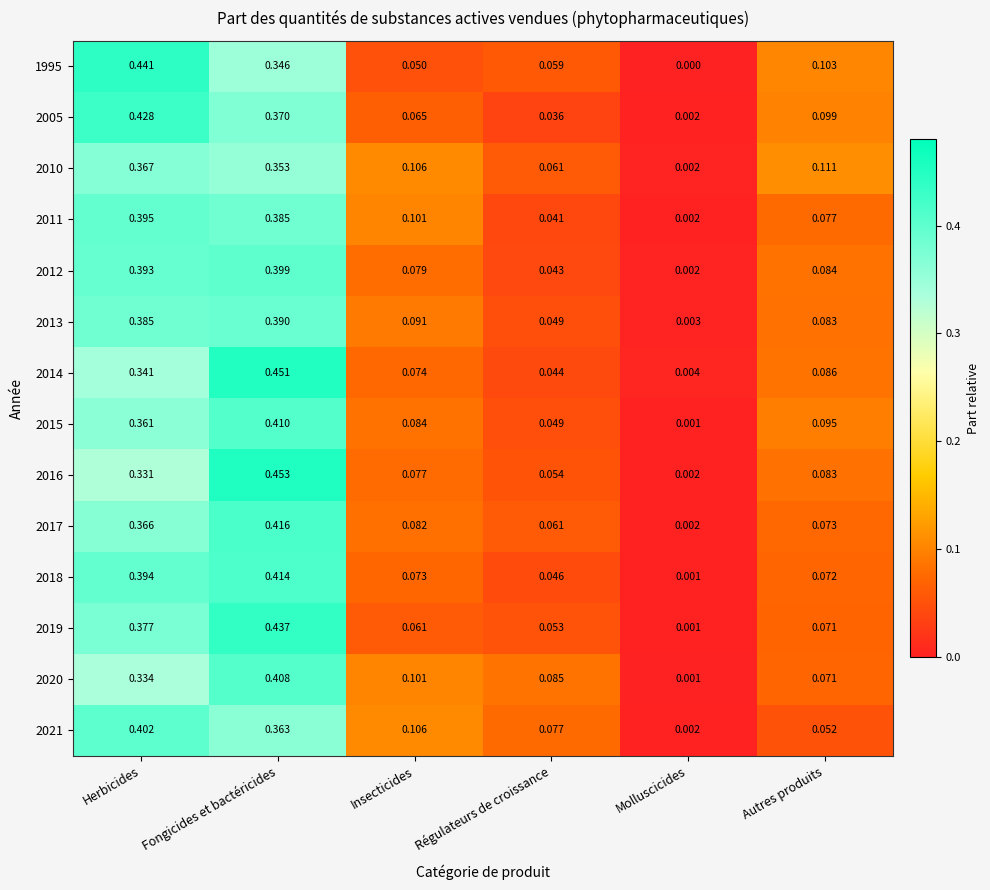

Which category has the lowest value across all series?

Molluscicides